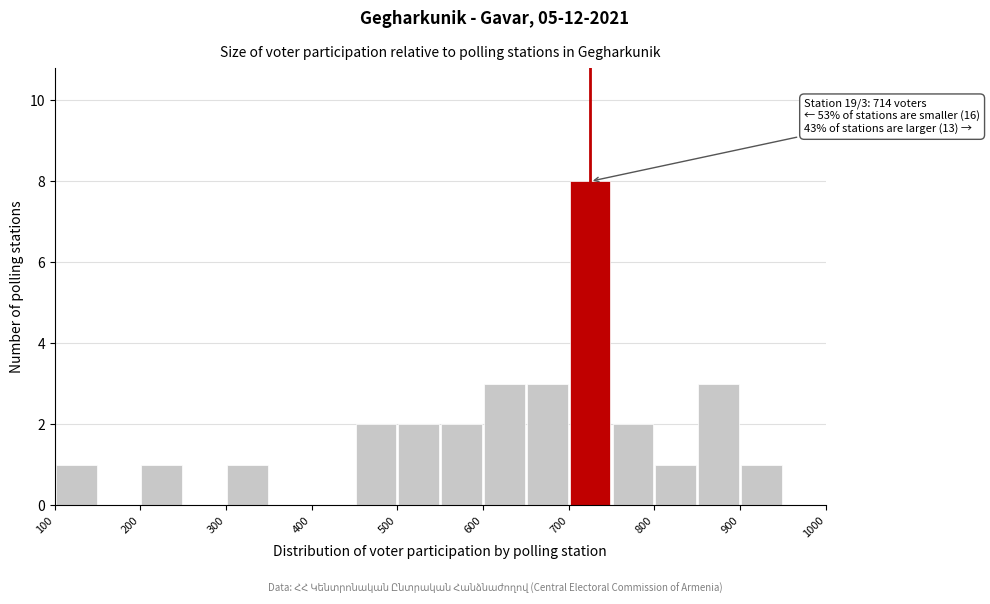

Which range on the x-axis has the tallest bar?

700 to 750